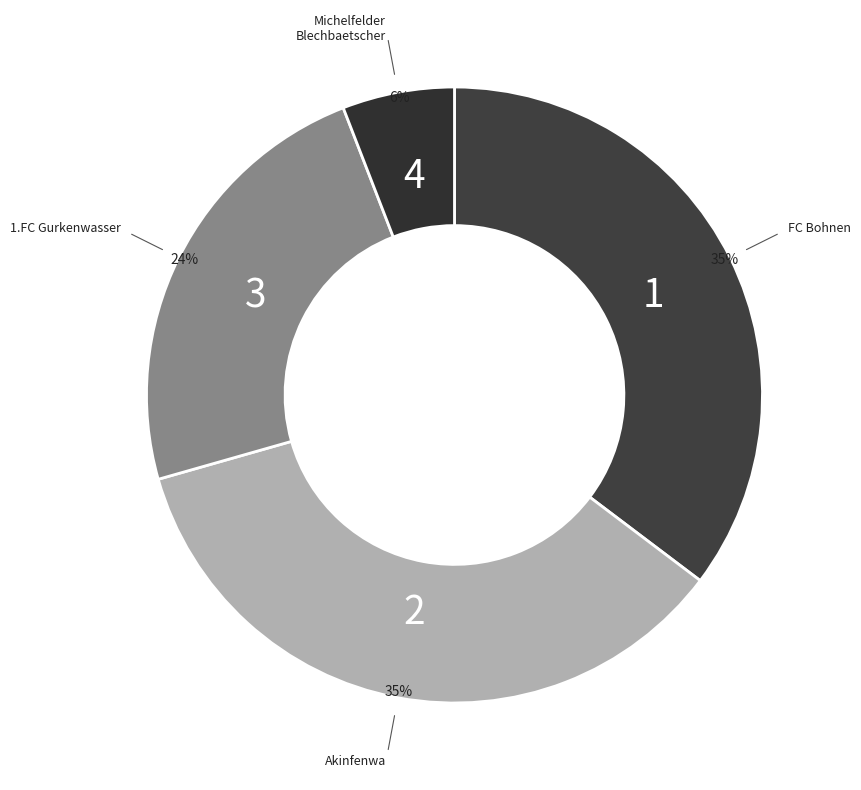

How many segments does this pie chart have?

4